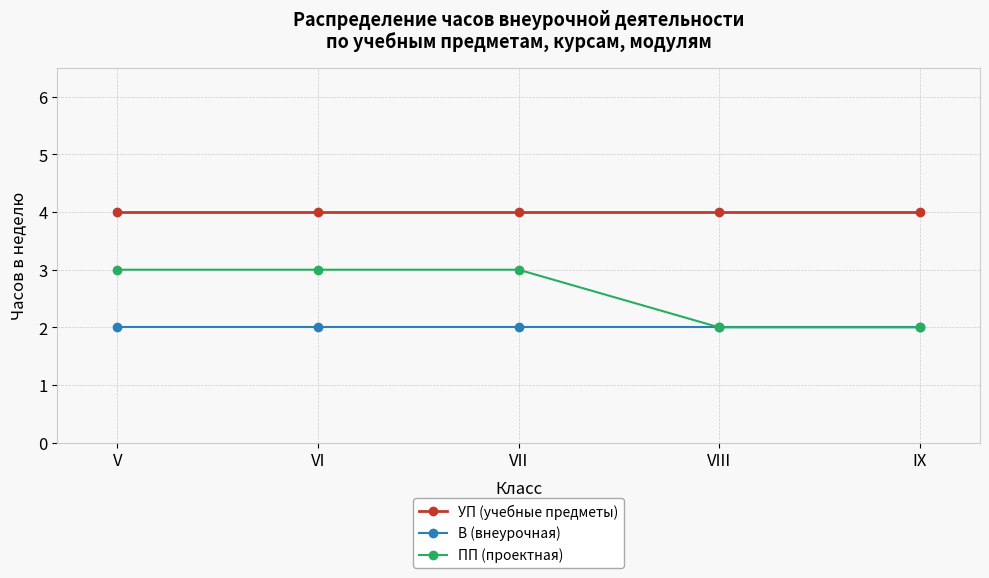

Count the number of data series in this chart.

3